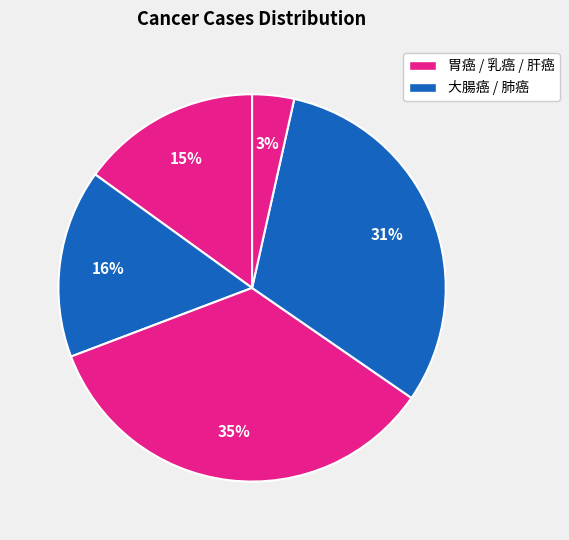

Does any single category account for the majority?

No